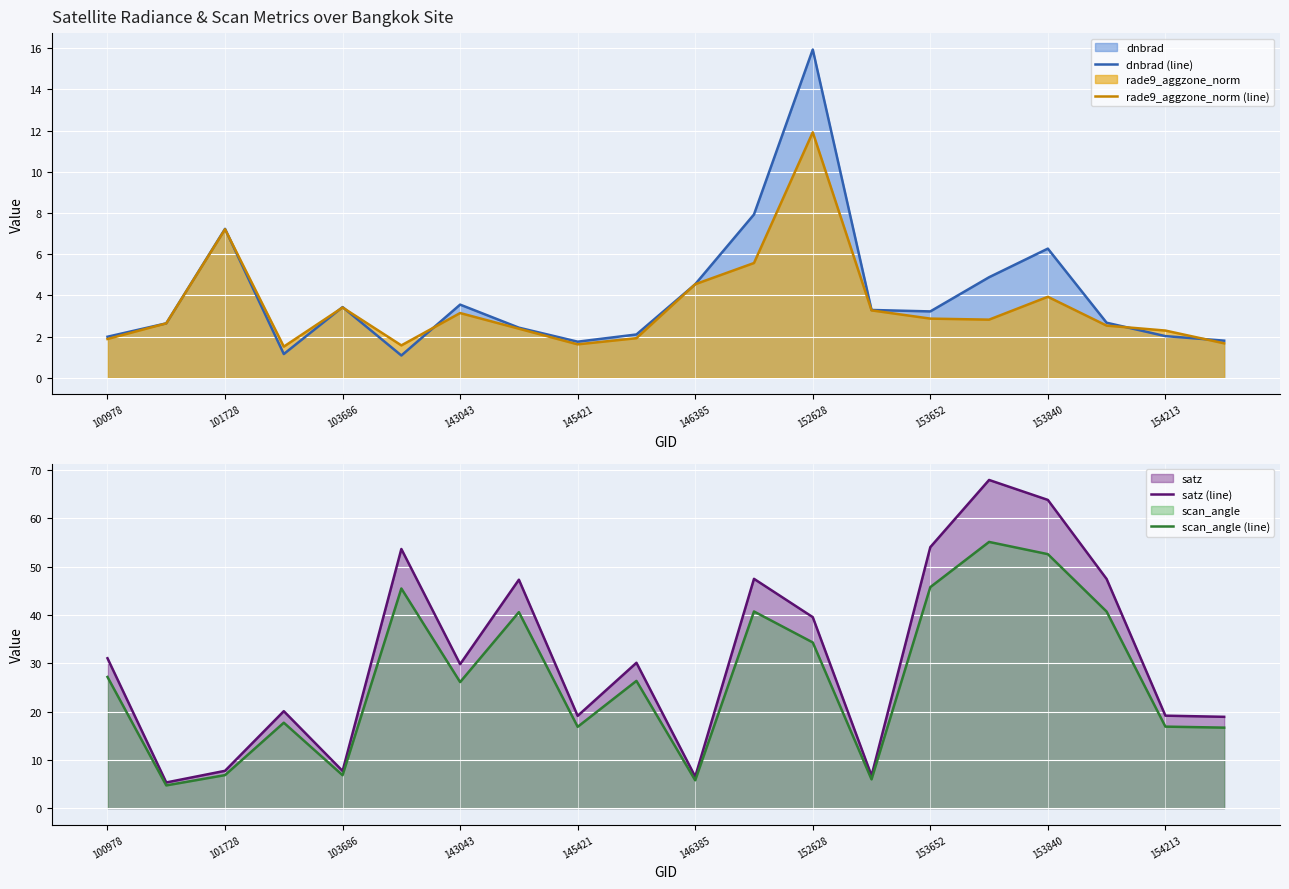

The value of satz (line) at 145421 is 6.2. True or false?

False